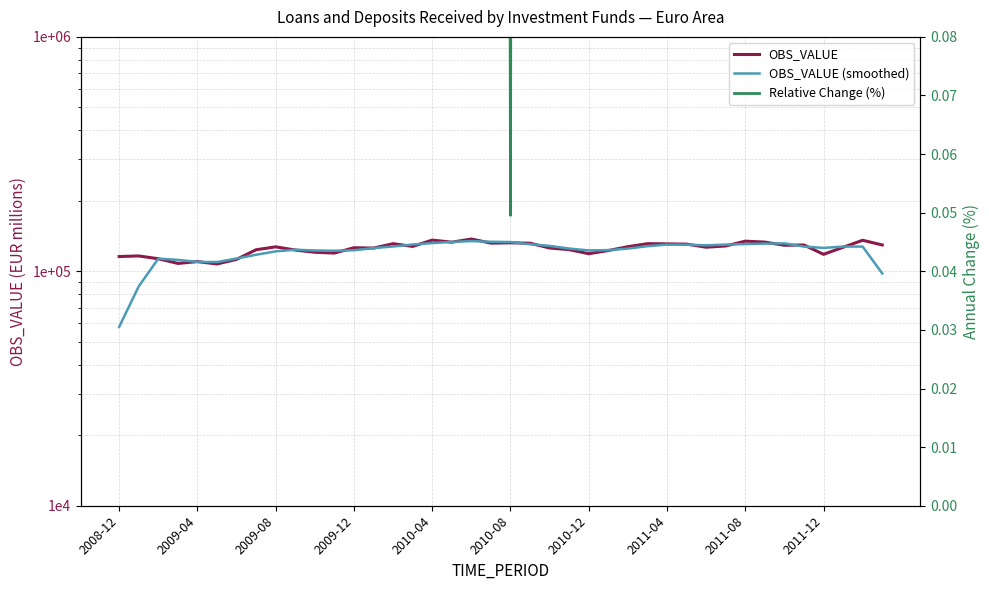

At which category does OBS_VALUE reach its first local peak?

2009-04